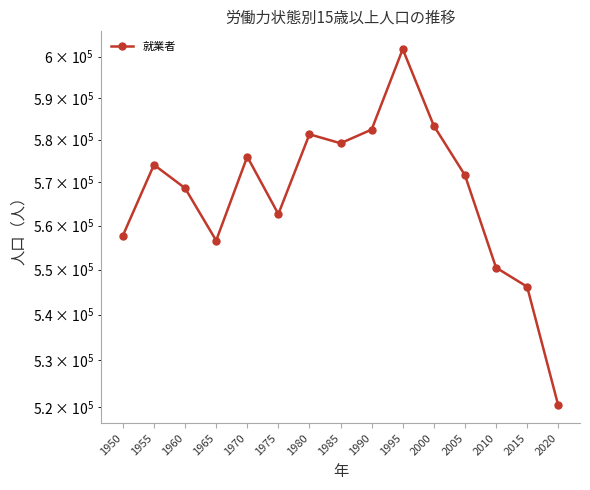

What is the smallest value displayed?

520322